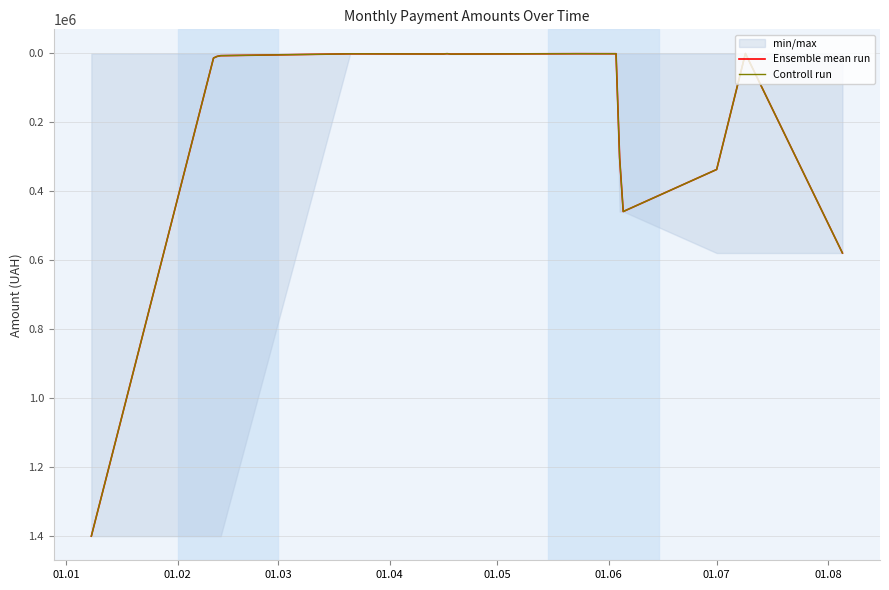

What is the average value of the Ensemble mean run series?

207876.8